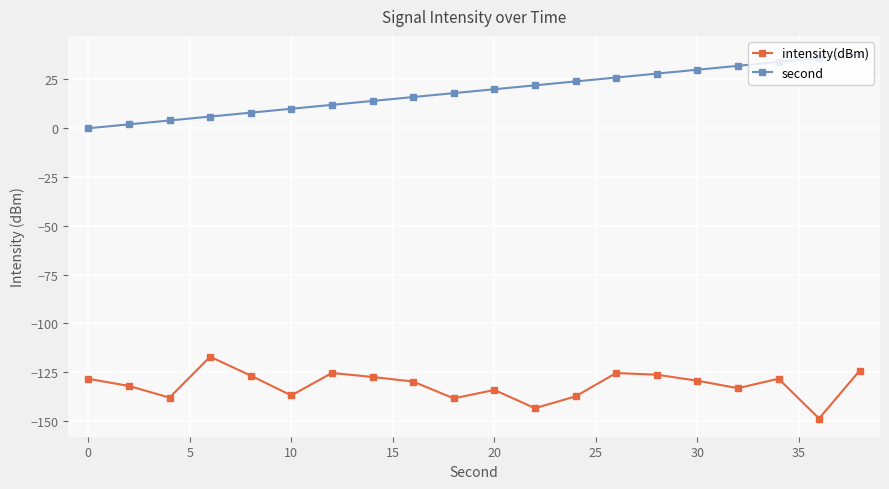

What is the smallest value displayed?

-148.7